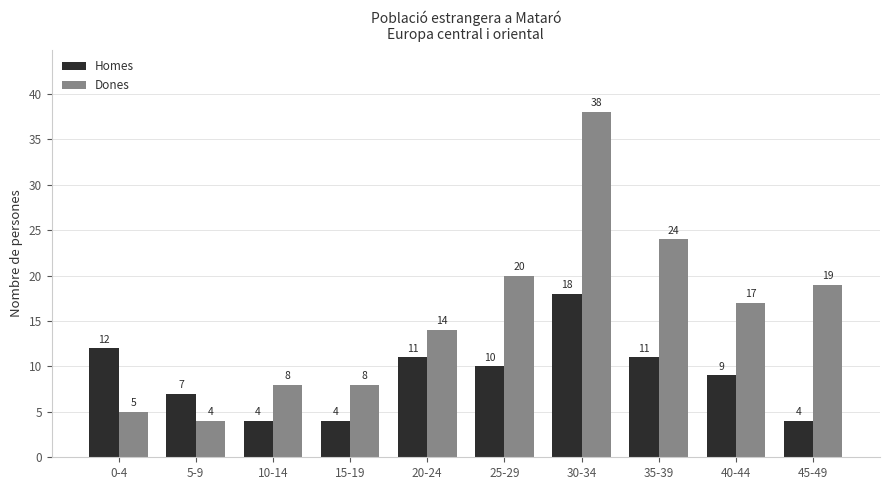

What is the difference between the Homes values at 45-49 and 35-39?

7